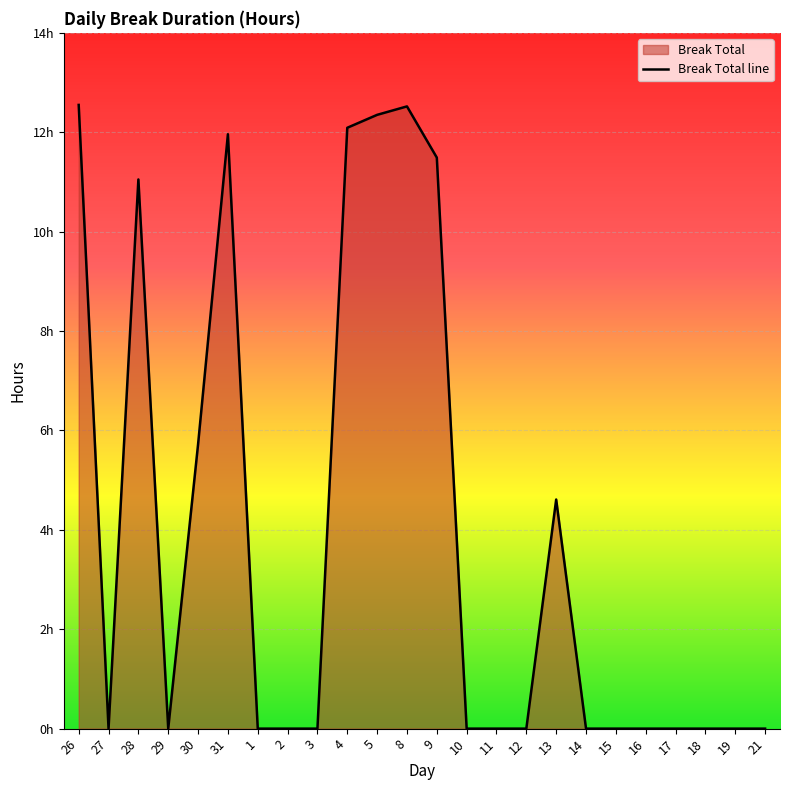

Rank the categories by value from lowest to highest.

27, 29, 1, 2, 3, 10, 11, 12, 14, 15, 16, 17, 18, 19, 21, 13, 30, 28, 9, 31, 4, 5, 8, 26